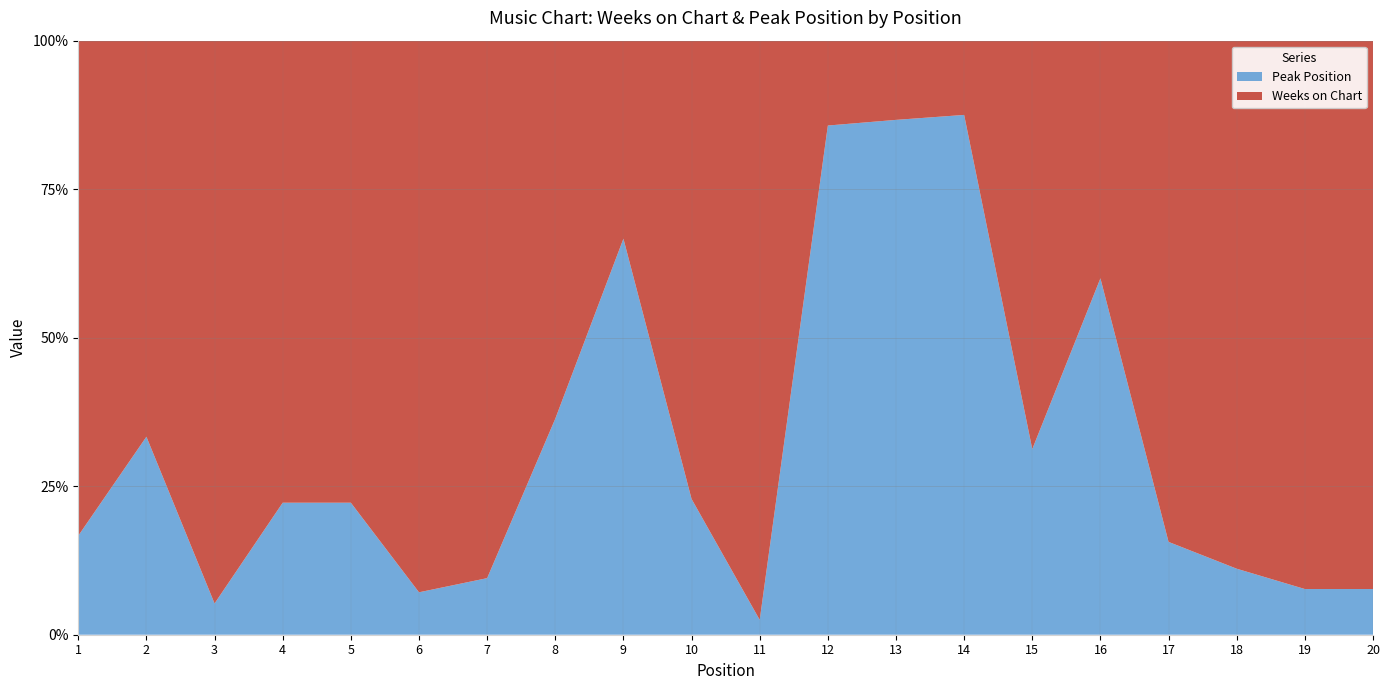

Reading left to right, list all the values displayed in this chart.

Weeks on Chart: 5	4	18	7	7	26	19	7	3	27	39	2	2	2	22	6	27	16	36	12
Peak Position: 1	2	1	2	2	2	2	4	6	8	1	12	13	14	10	9	5	2	3	1